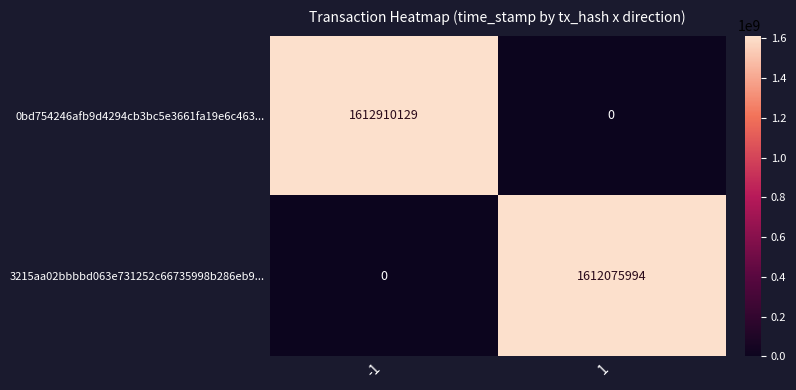

The value of 3215aa02bbbbd063e731252c66735998b286eb9... at 1 is 1612075994. True or false?

True